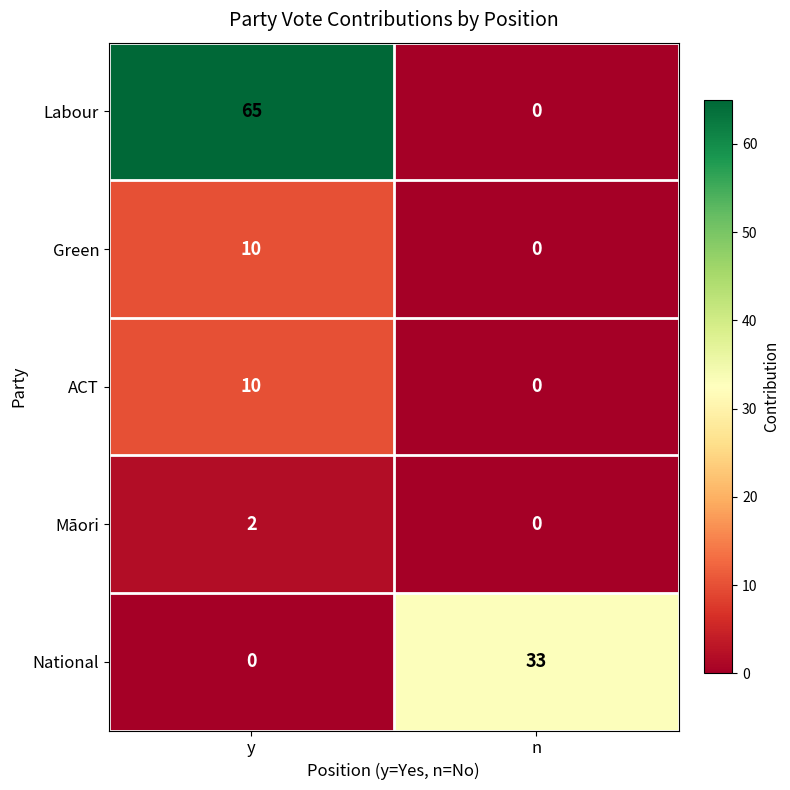

What is the spread (max minus min) of values at y?

65